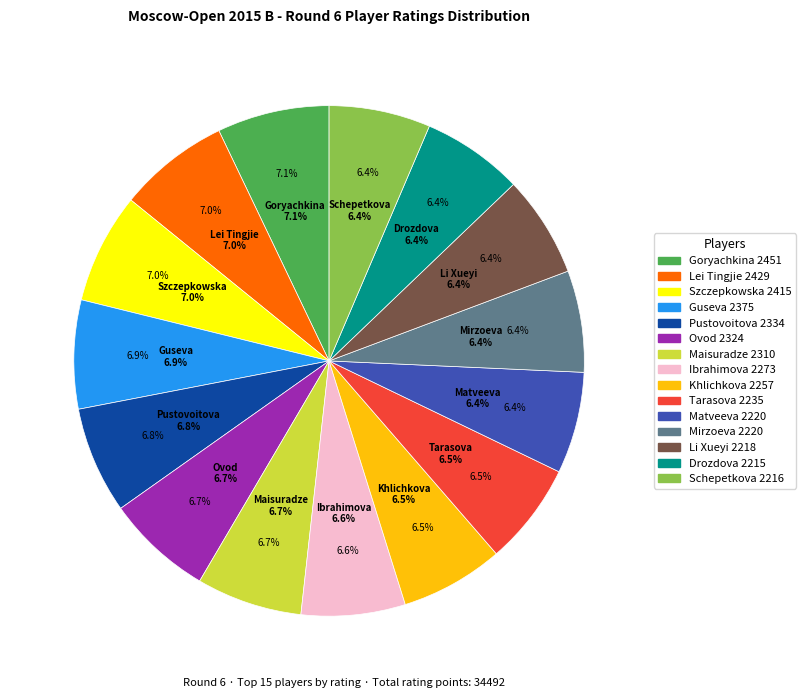

Does 2334 represent more than half of the total?

No